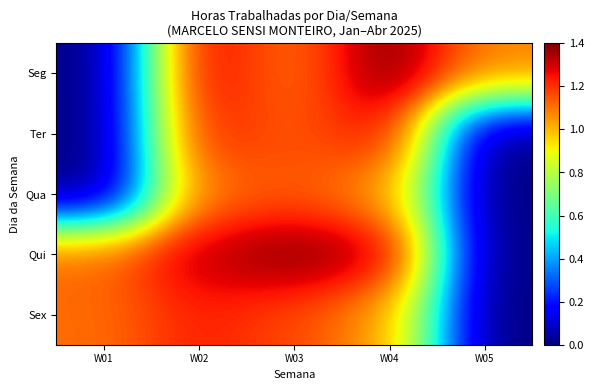

At which category is the sum across all series the highest?

W02